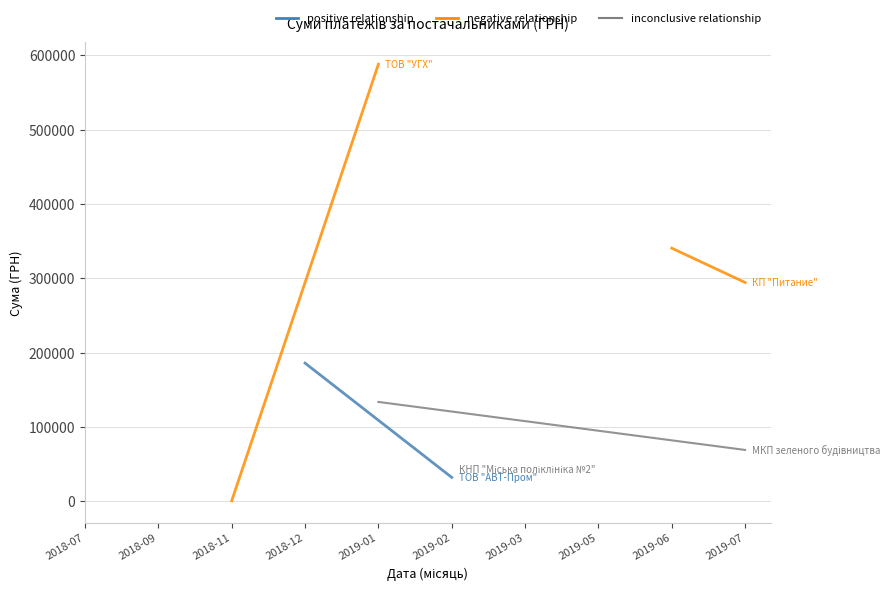

Between 2018-07 and 2018-09, which series saw the biggest shift?

ТОВ "УГХ"